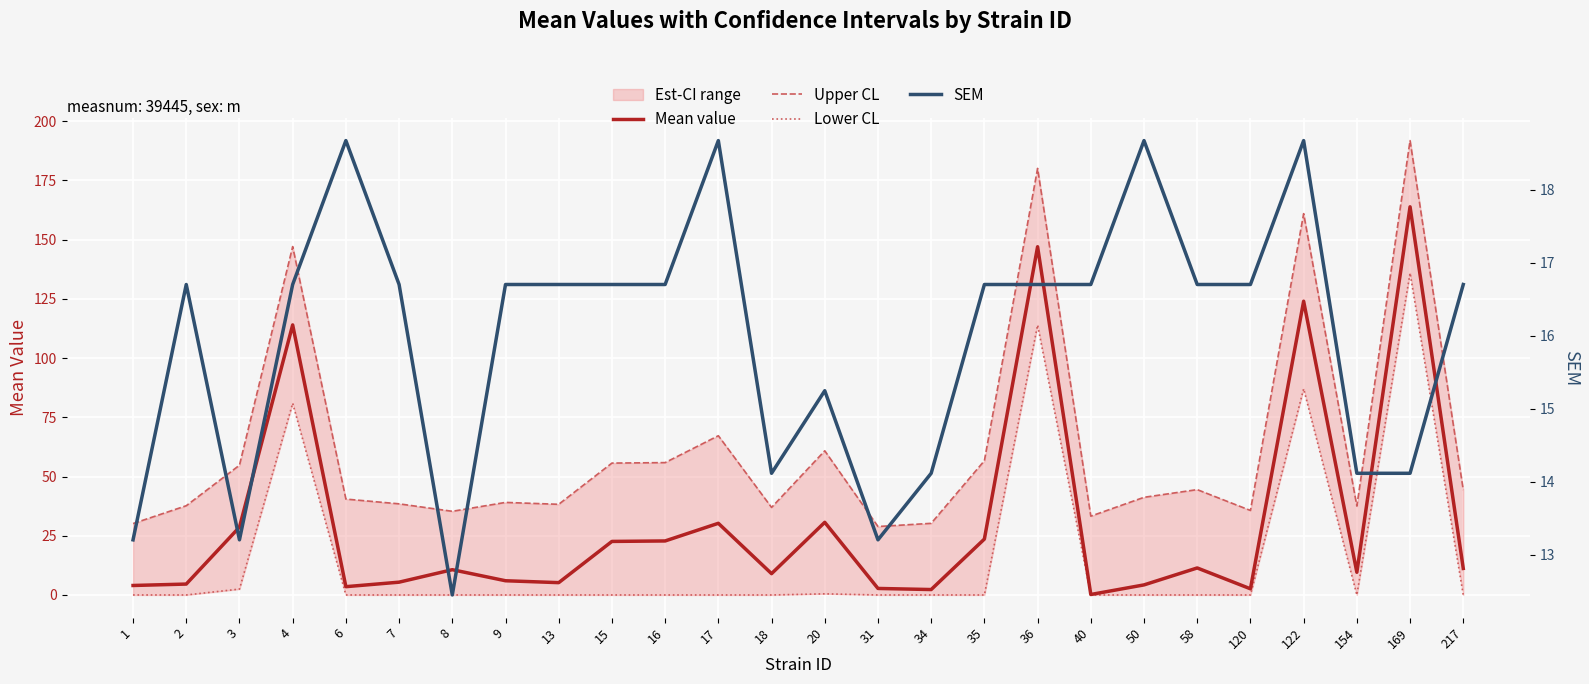

Between 1 and 17, which series saw the biggest shift?

Upper CL